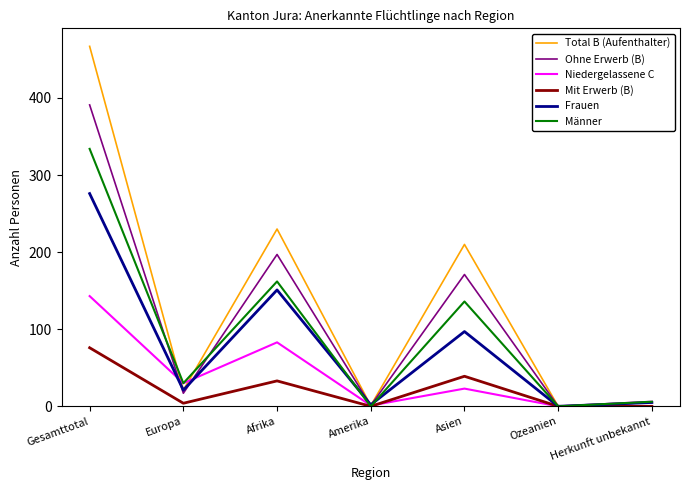

Which category has the highest value in the Mit Erwerb (B) series?

Gesamttotal